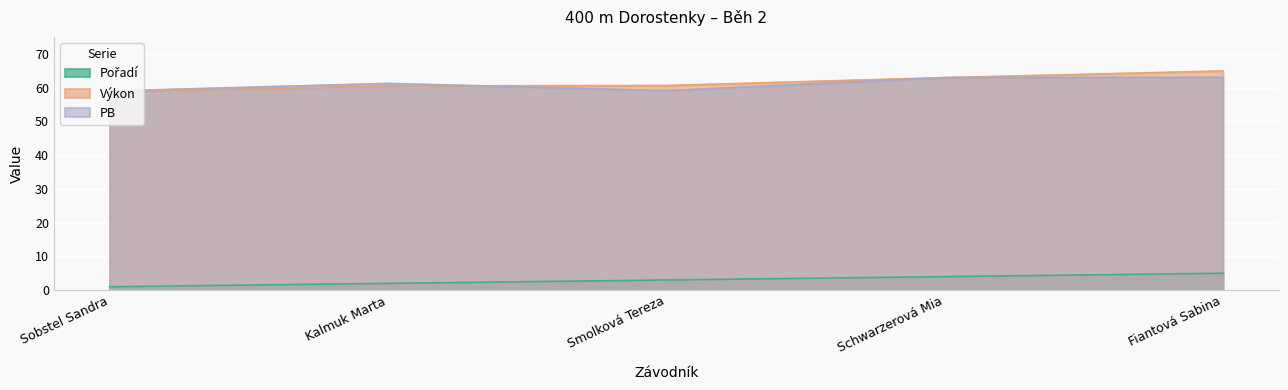

List the series in order of their peak value, lowest first.

Pořadí, PB, Výkon